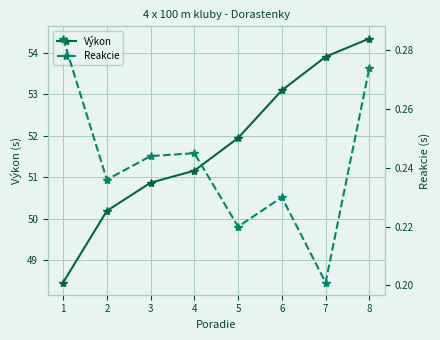

Reading right to left, transcribe all the data shown in this chart.

Výkon: 54.4	53.9	53.1	52.0	51.2	50.9	50.2	48.5
Reakcie: 0.3	0.2	0.2	0.2	0.2	0.2	0.2	0.3